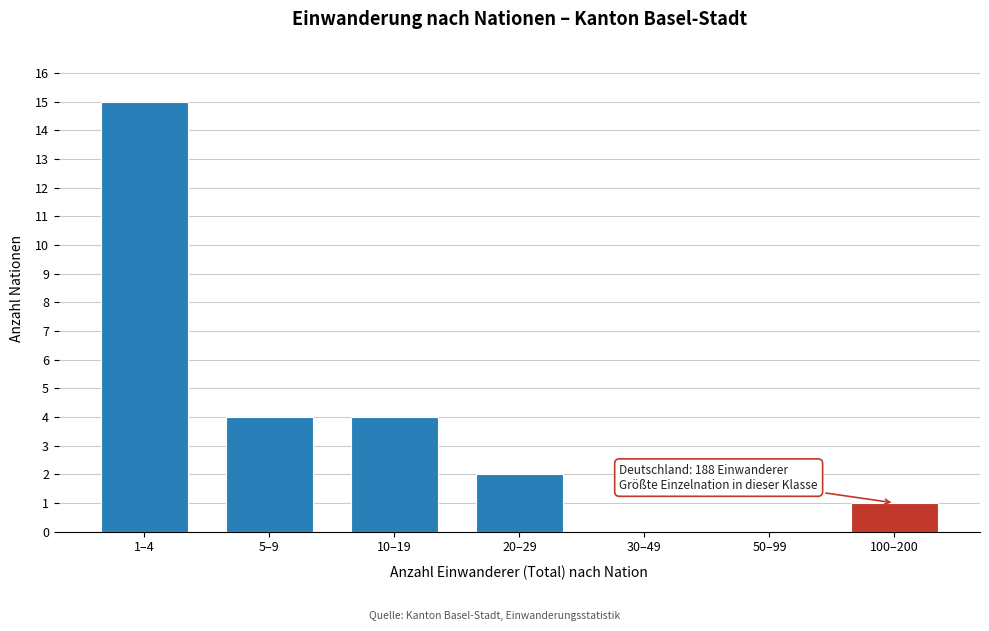

Reading left to right, transcribe all the data shown in this chart.

1–4=15	5–9=4	10–19=4	20–29=2	30–49=0	50–99=0	100–200=1